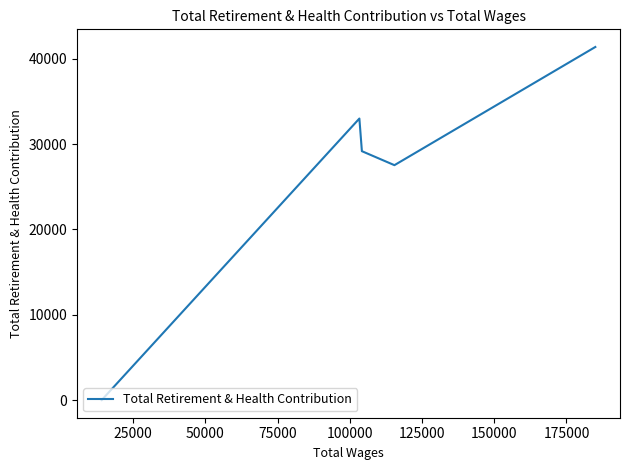

The value at 75000 is 8210. True or false?

False